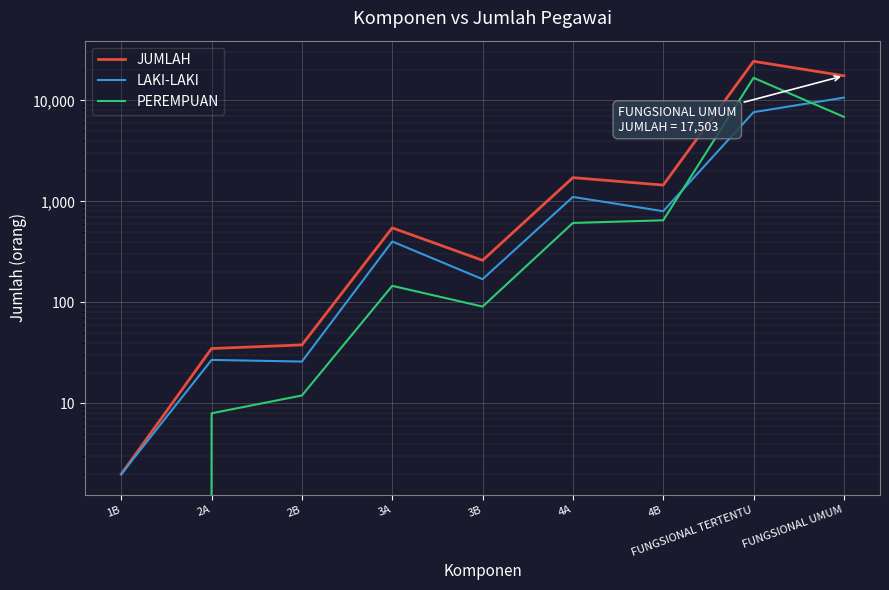

In PEREMPUAN, how many points are higher than both neighbors (excluding endpoints)?

2